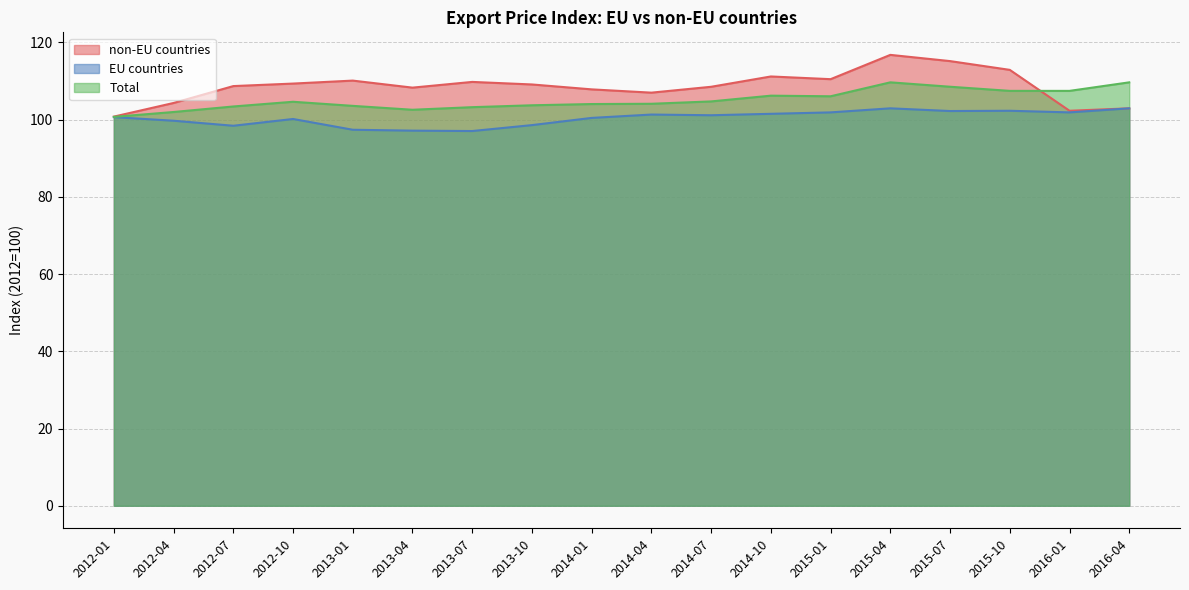

What position from the right is 2012-01?

18